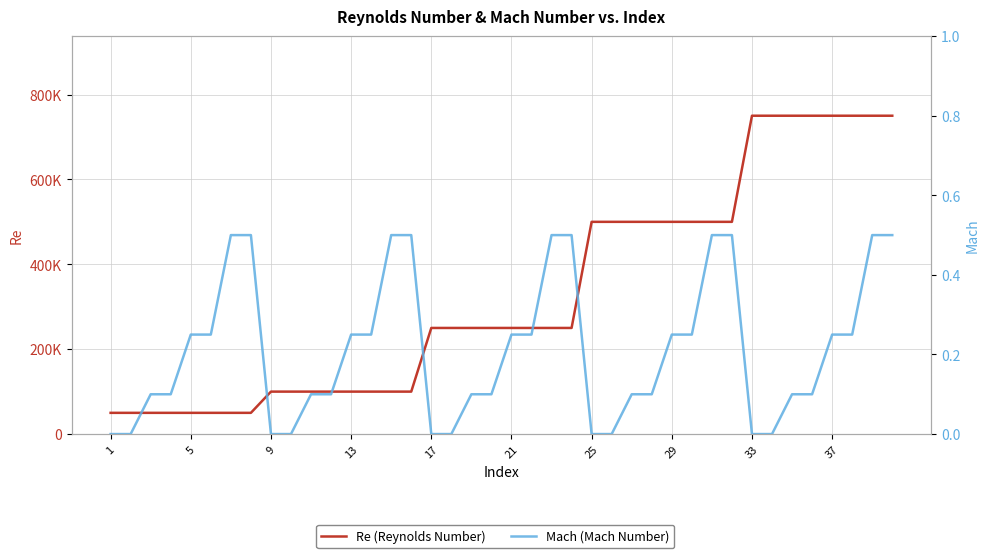

True or false: Re (Reynolds Number) and Mach (Mach Number) cross at least once.

False